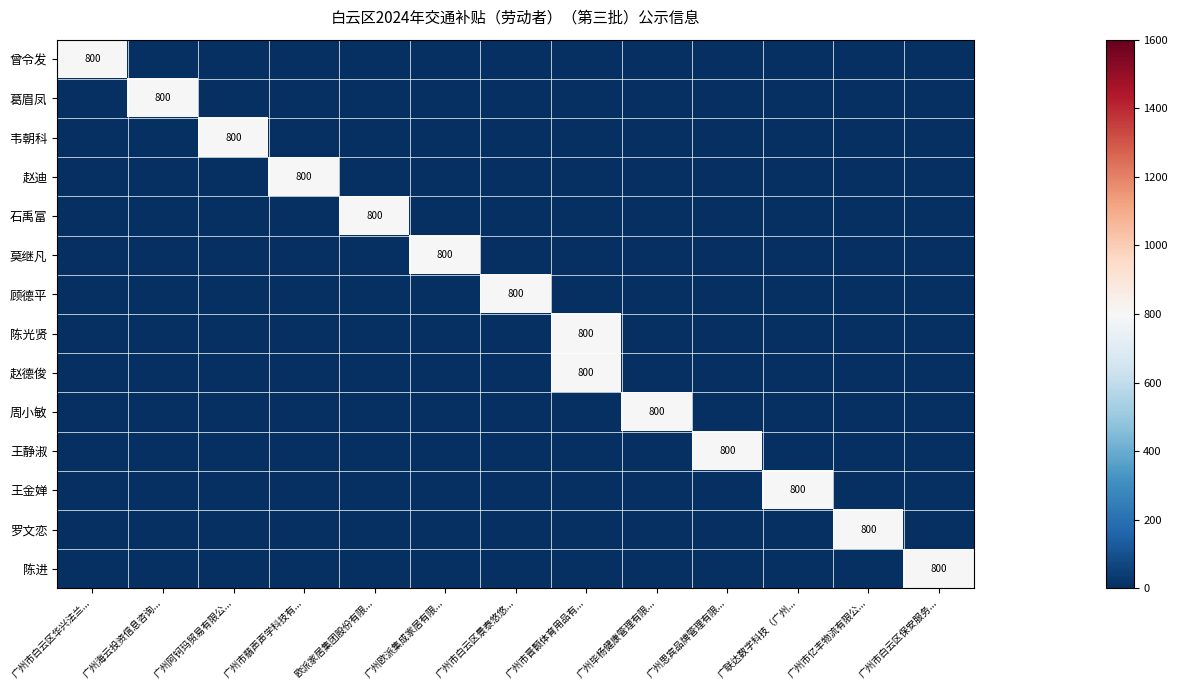

Between 广州市白云区华兴法兰... and 广州思宾品牌管理有限..., which series saw the biggest shift?

row_0